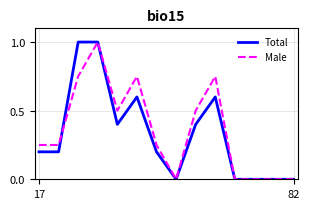

What is the maximum value shown in the chart?

1.0